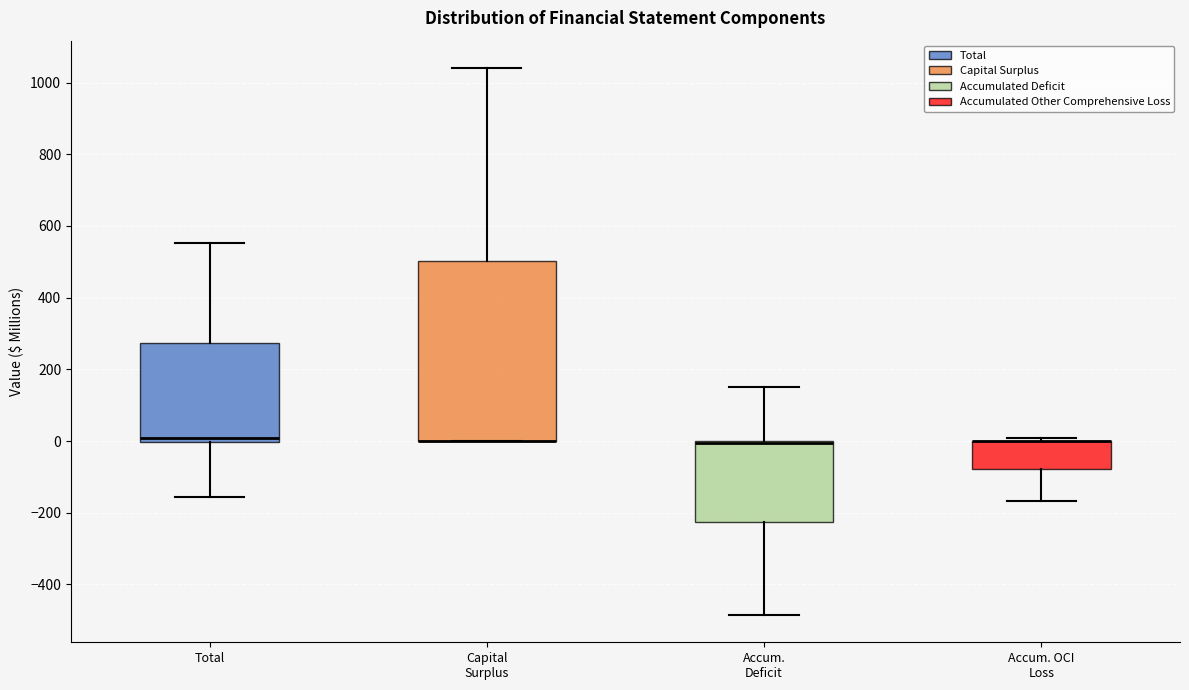

Reading left to right, transcribe this box plot: for each box, give where its median line is, the range the box spans, and where its two whiskers end, as read against the y-axis. The values are not printed on the chart, so give them approximately, as read against the axis.

Total: median 0 (just above the box's lower edge), box 0 to 280, whiskers -160 to 560
Capital Surplus: median 0 (drawn on the box's lower edge), box 0 to 500, whiskers 0 to 1040
Accum. Deficit: median 0 (drawn on the box's upper edge), box -220 to 0, whiskers -480 to 160
Accum. OCI Loss: median 0 (drawn on the box's upper edge), box -80 to 0, whiskers -160 to 0 (just above the box's upper edge)